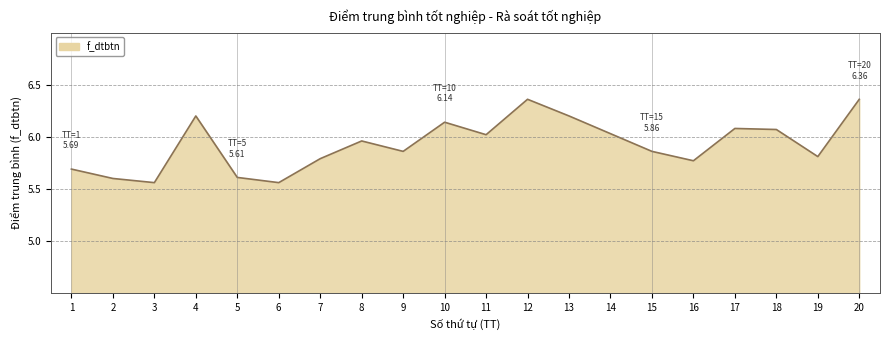

What is the ratio of the value at 17 to the value at 19?

1.0